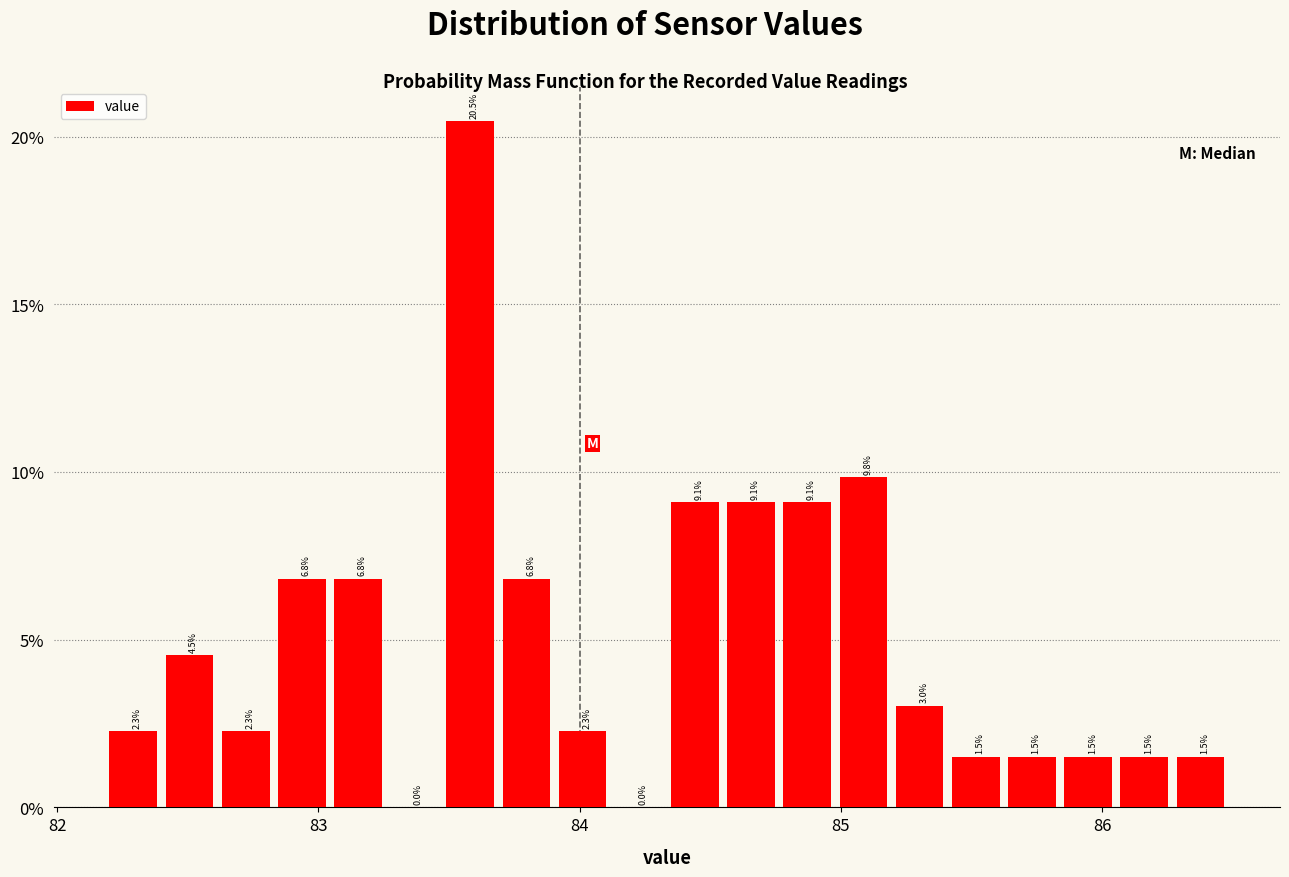

Read against the x-axis, roughly where is the centre of the tallest bar?

83.6